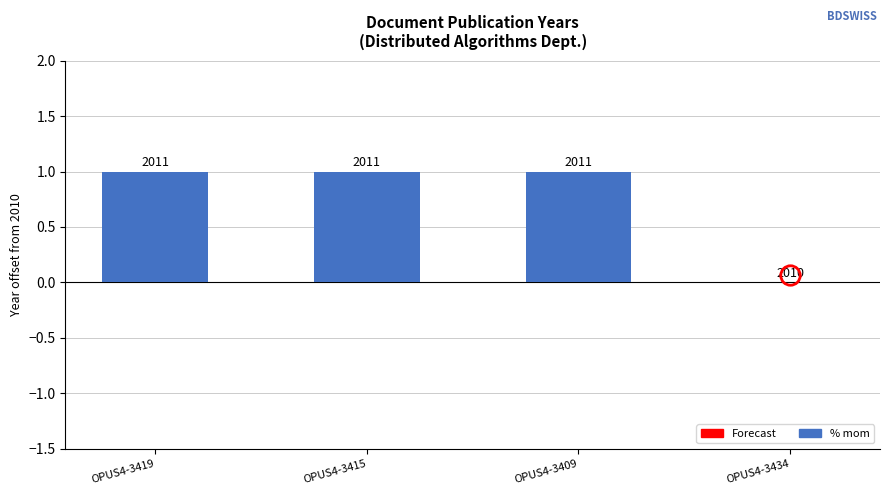

The value at OPUS4-3409 is 0. True or false?

False